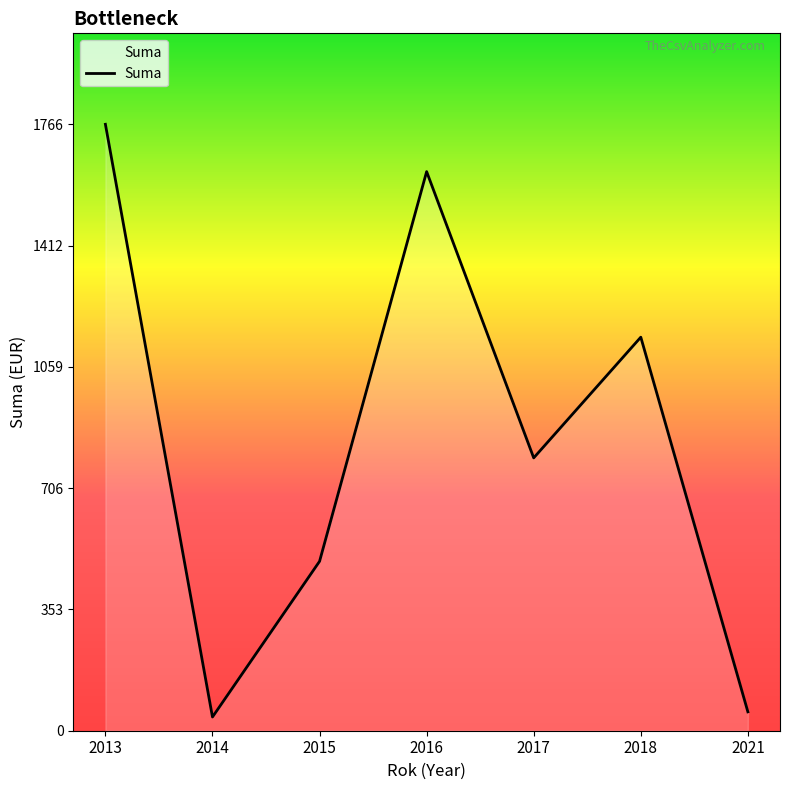

What is the difference between the maximum and second lowest values?

1711.2